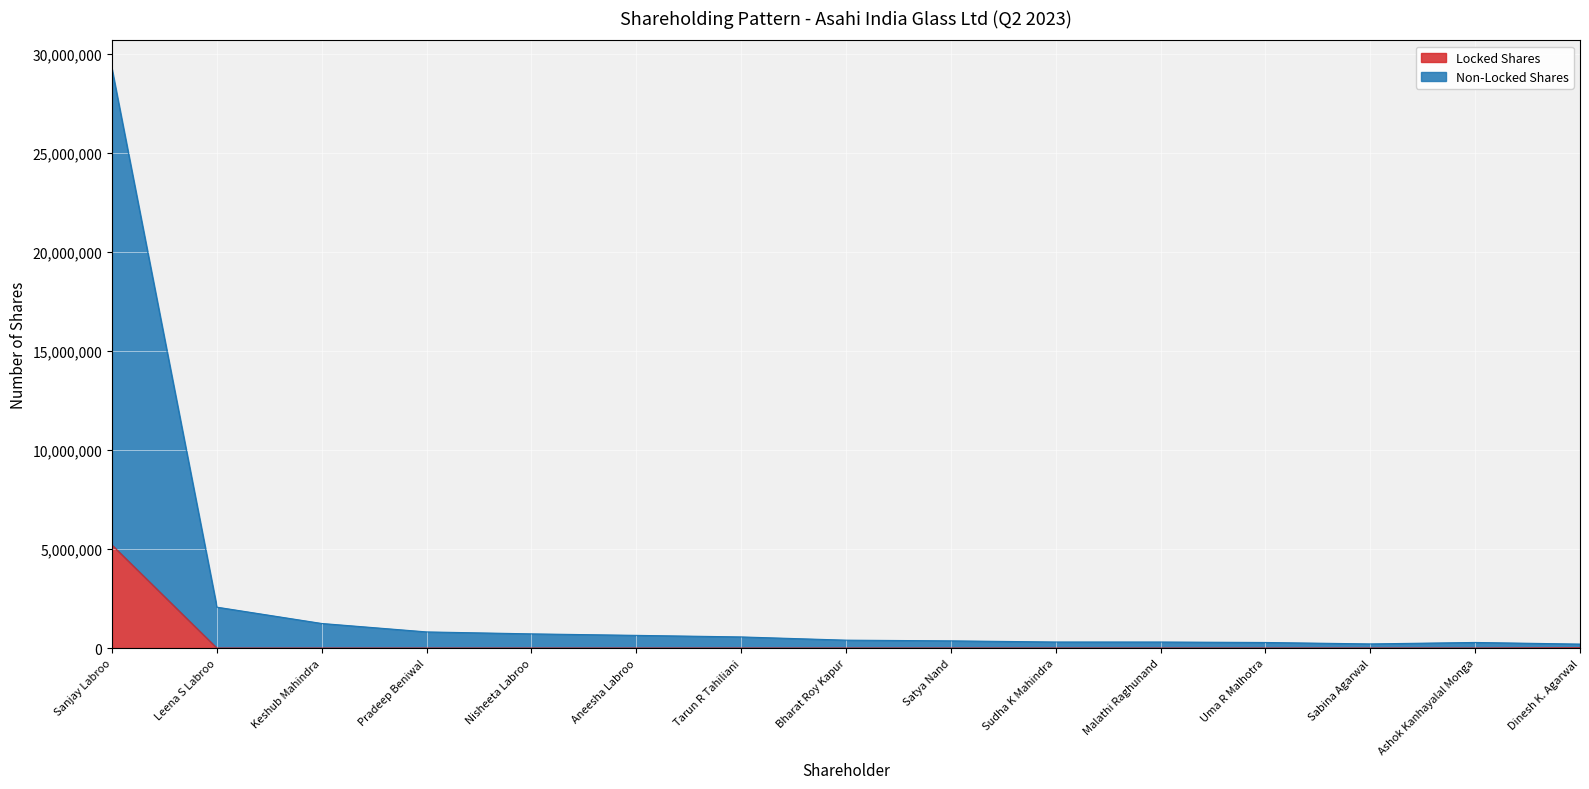

Is it true that Voting Rights Class X equals 513104 at Sudha K Mahindra?

False